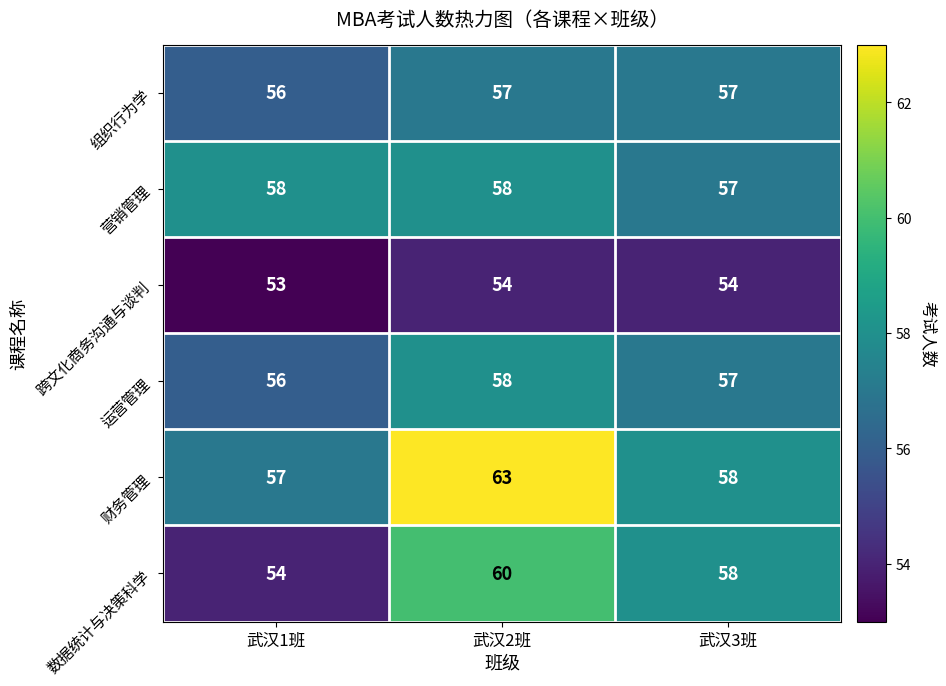

Reading left to right, what are all the values shown in this chart?

组织行为学: 武汉1班=56	武汉2班=57	武汉3班=57
营销管理: 武汉1班=58	武汉2班=58	武汉3班=57
跨文化商务沟通与谈判: 武汉1班=53	武汉2班=54	武汉3班=54
运营管理: 武汉1班=56	武汉2班=58	武汉3班=57
财务管理: 武汉1班=57	武汉2班=63	武汉3班=58
数据统计与决策科学: 武汉1班=54	武汉2班=60	武汉3班=58